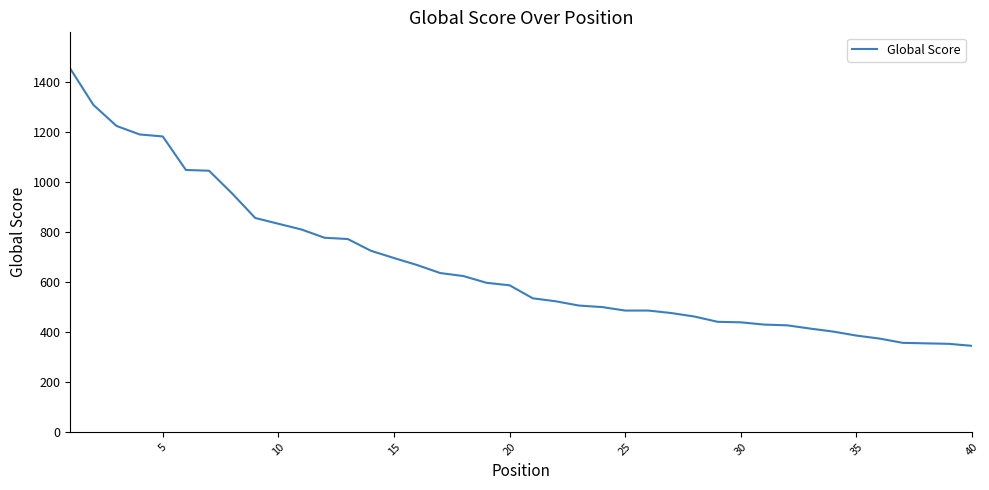

What is the maximum value shown in the chart?

1452